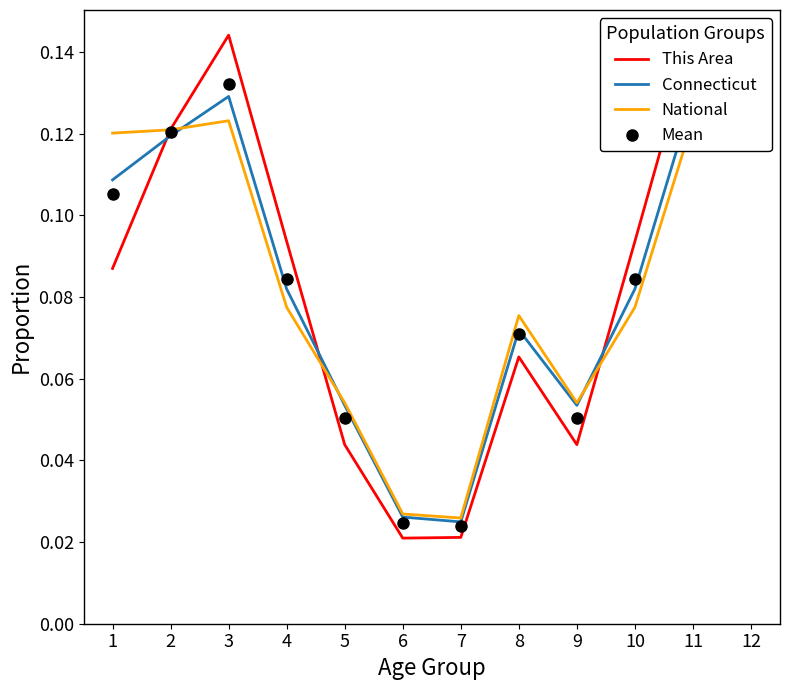

Count the Connecticut values in the range 0 to 1.

12